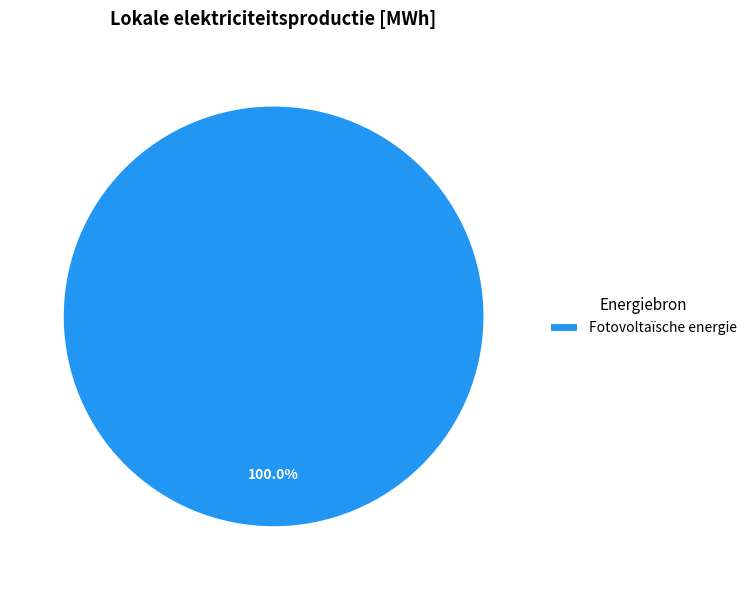

How many segments does this pie chart have?

1